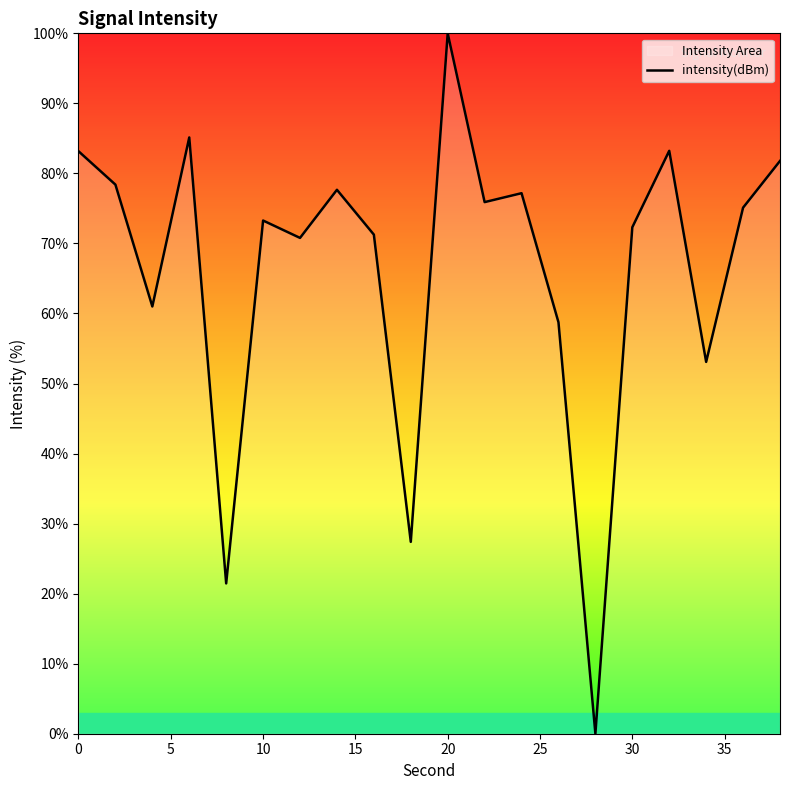

How many values are below 75?

10